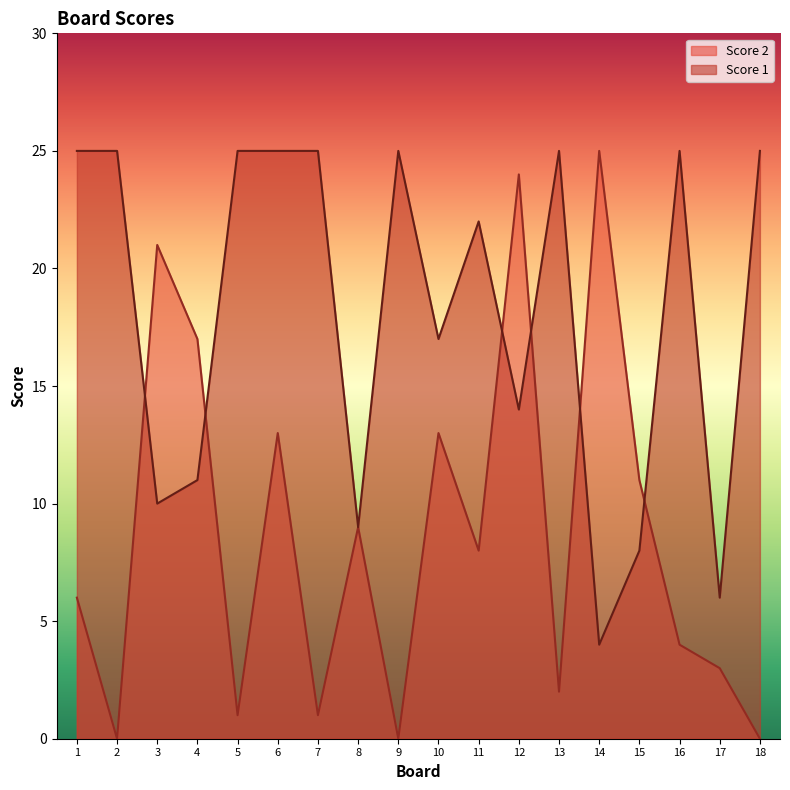

How many values in the Score 2 series exceed 8?

8